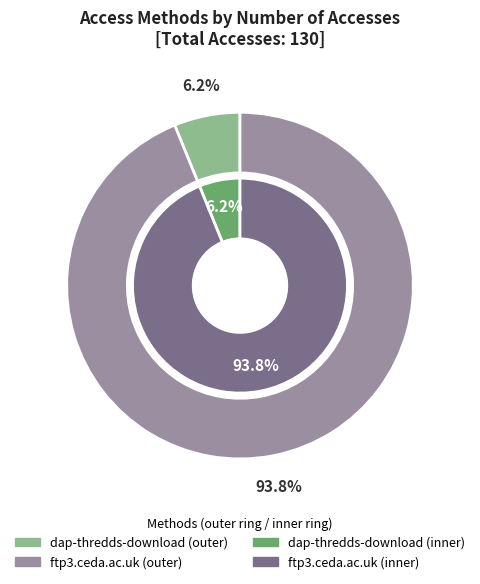

To the nearest percent, what is the difference between the largest and smallest slice percentages?

88%